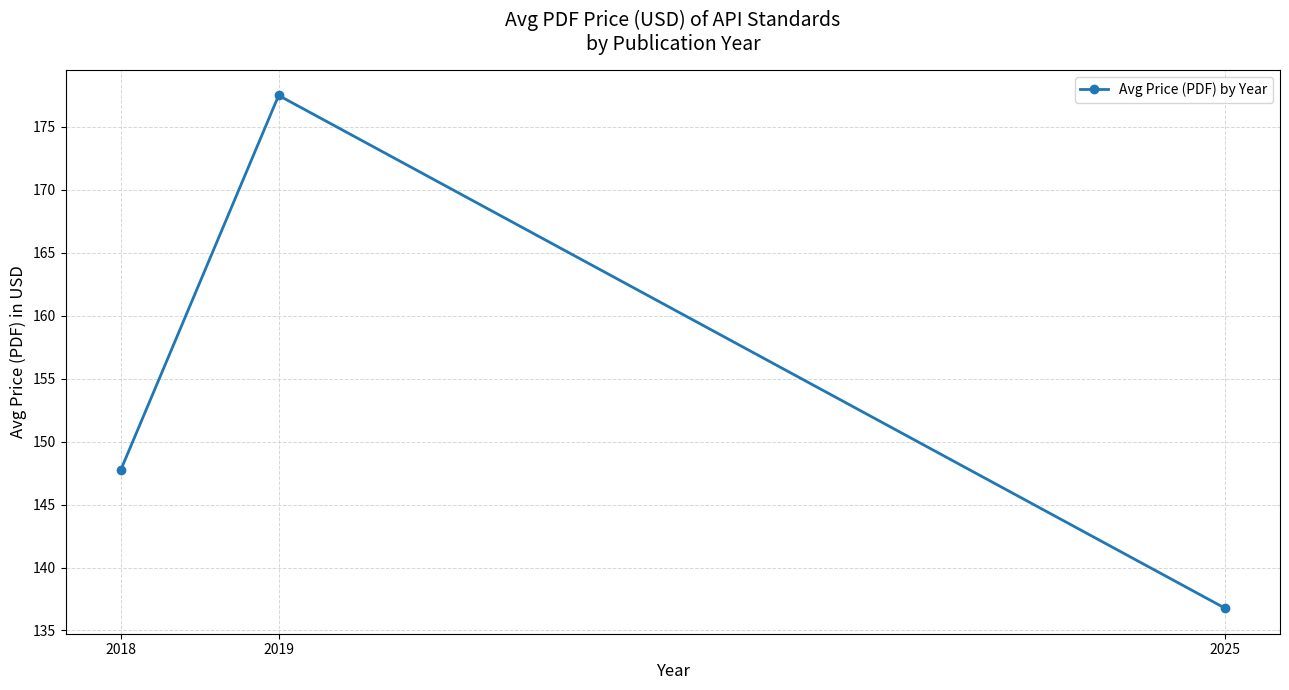

What is the smallest value displayed?

136.8